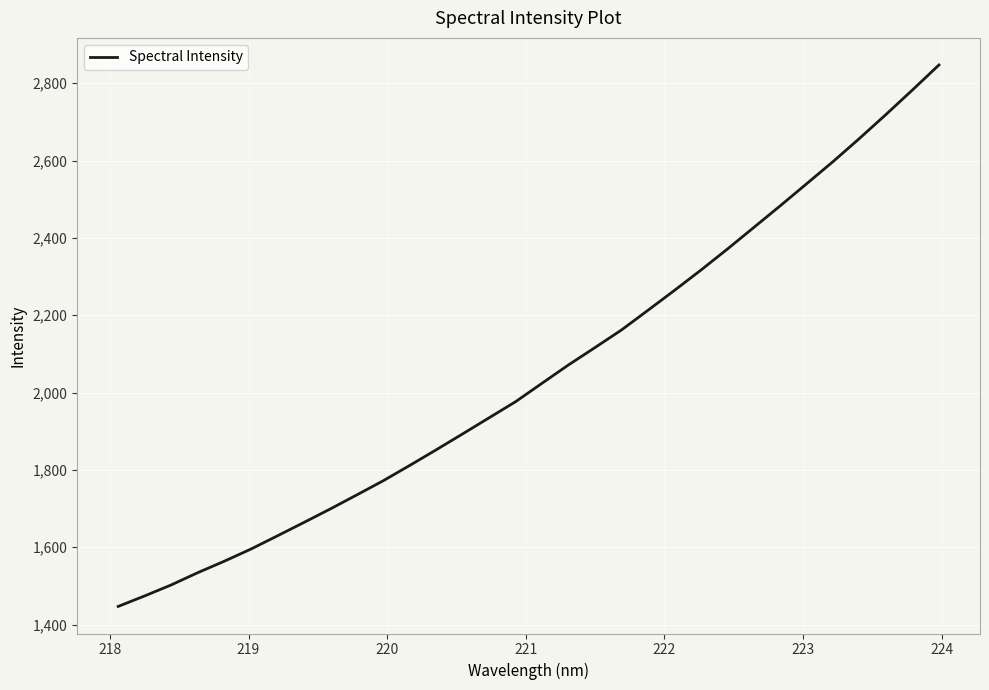

What is the minimum value shown in the chart?

1446.8